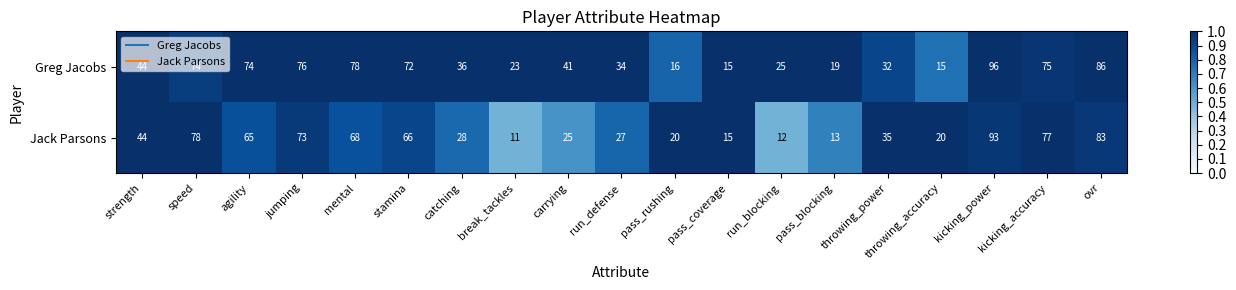

Is it true that Greg Jacobs equals 14 at throwing_power?

False